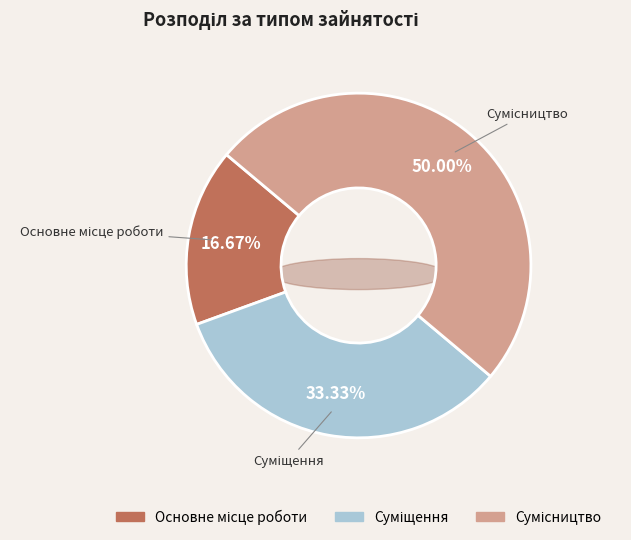

What is the change in value from Основне місце роботи to Сумісництво?

+2